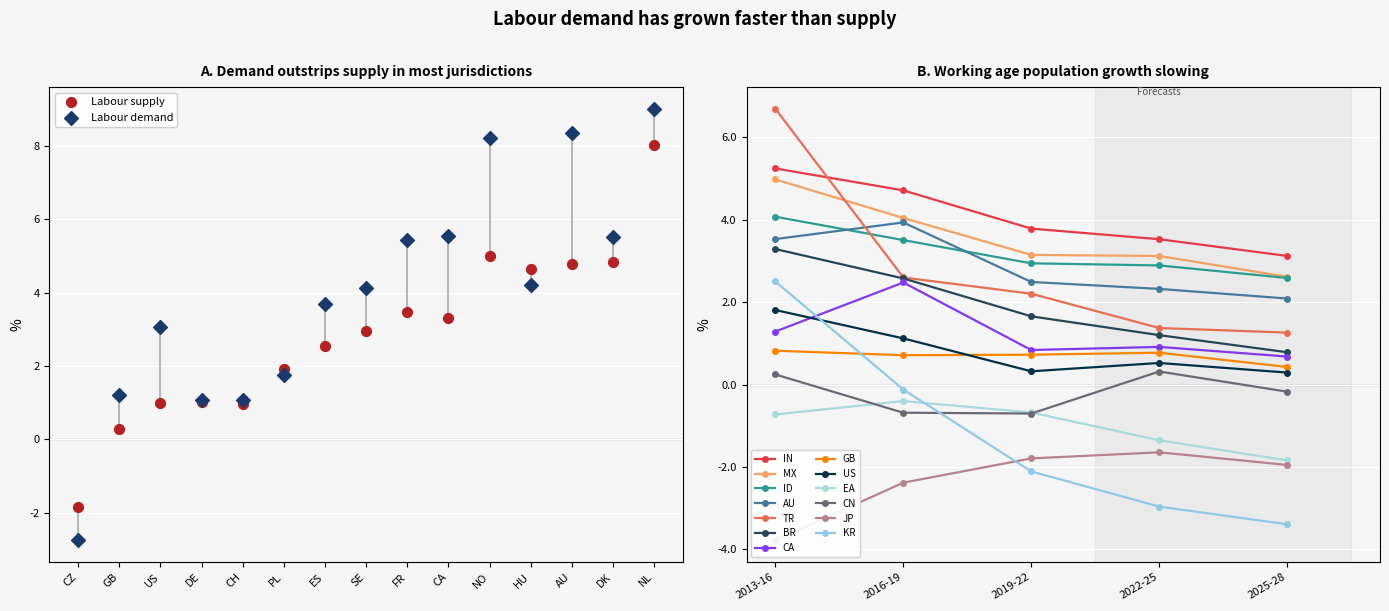

At which category is the sum across all series the highest?

NL